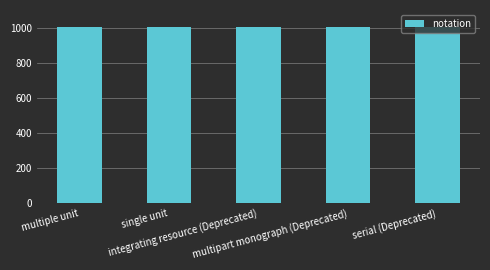

True or false: the data shows 578 at integrating resource (Deprecated).

False